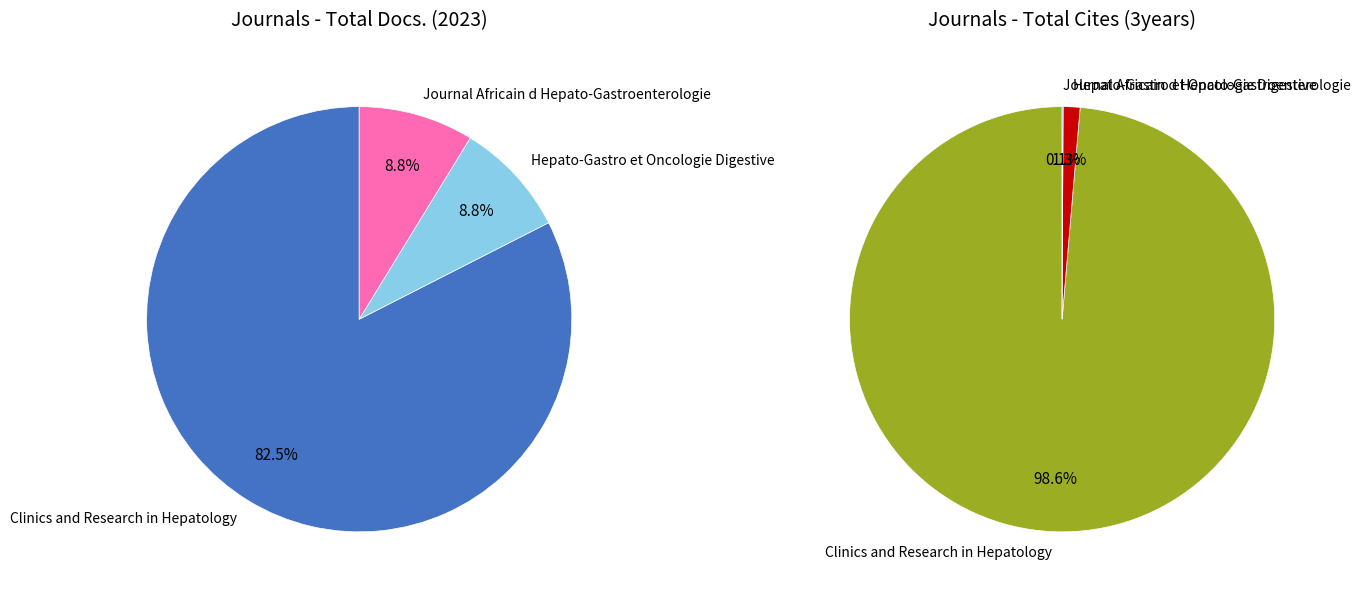

What percentage do Journal Africain d Hepato-Gastroenterologie and Hepato-Gastro et Oncologie Digestive together represent?

17.5%